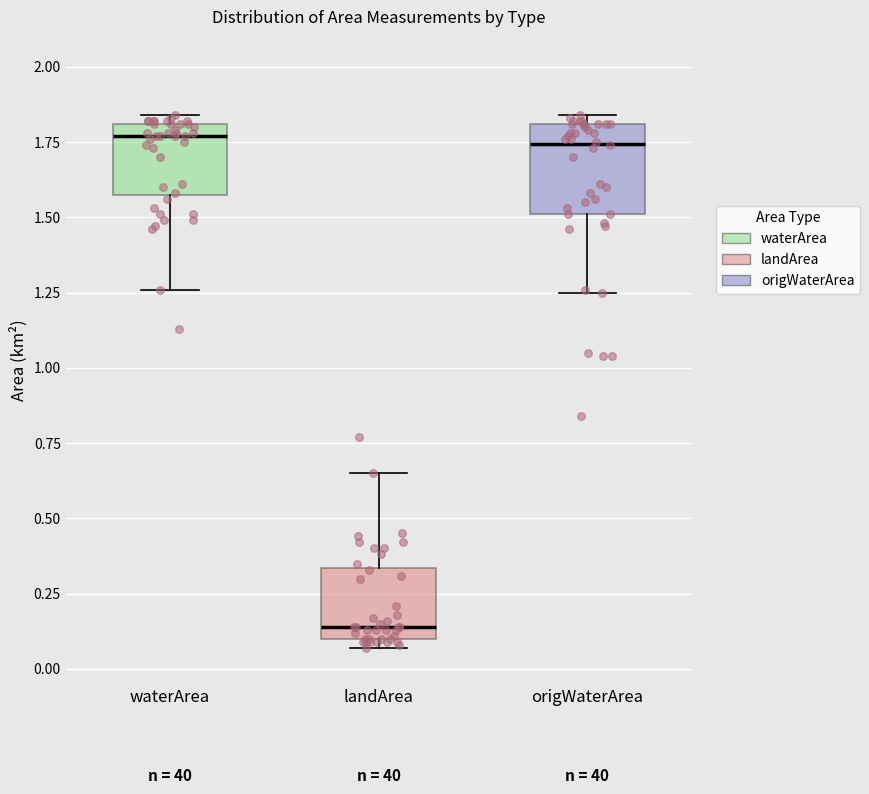

Where does the lower whisker of the box for origWaterArea end on the y-axis? The values are not printed on the chart, so give them approximately, as read against the axis.

1.25